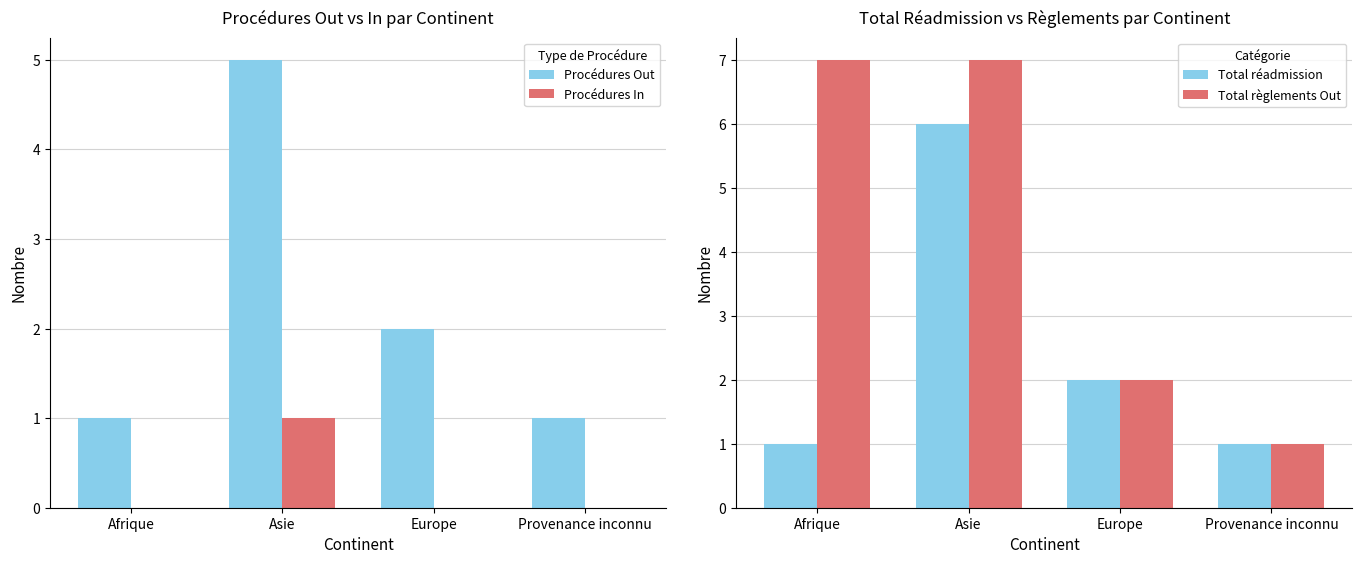

What is the label of the 2nd bar from the left?

Asie